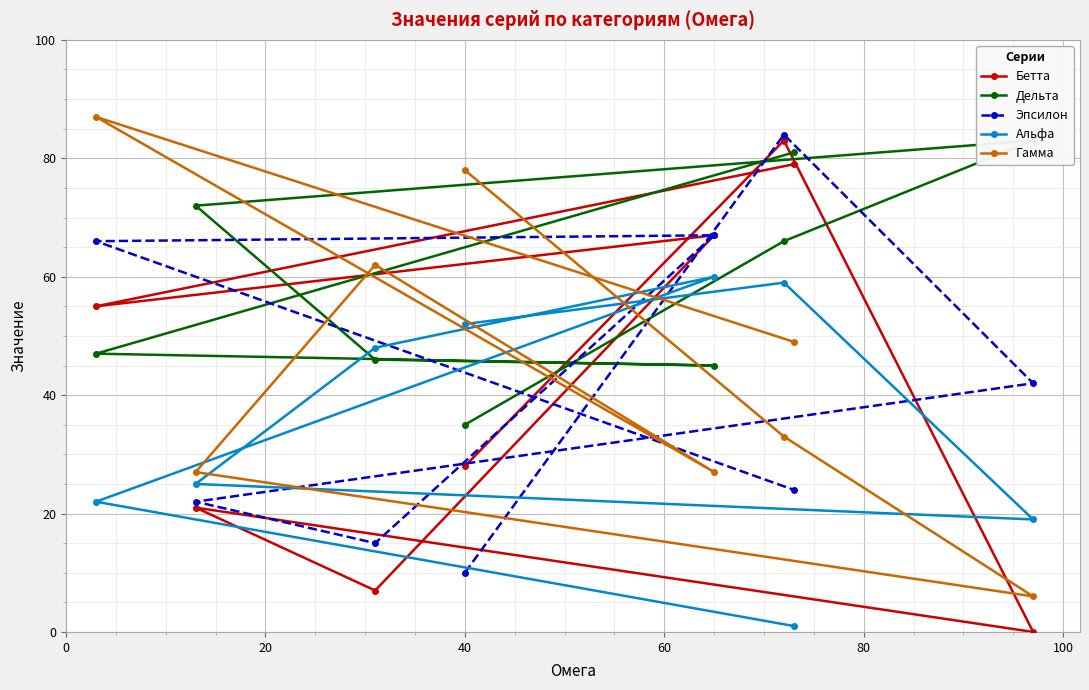

True or false: Гамма and Бетта cross at least once.

True